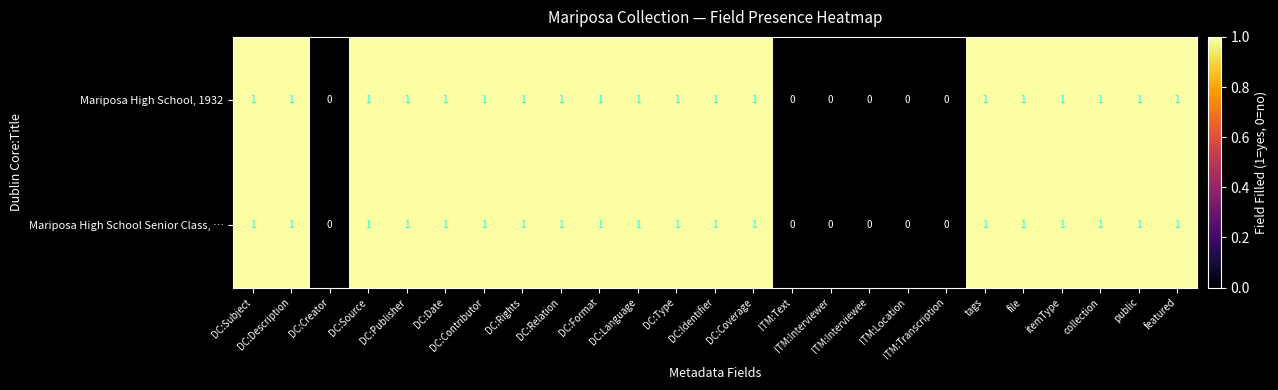

How many Mariposa High School Senior Class, … values are between 1 and 2?

19